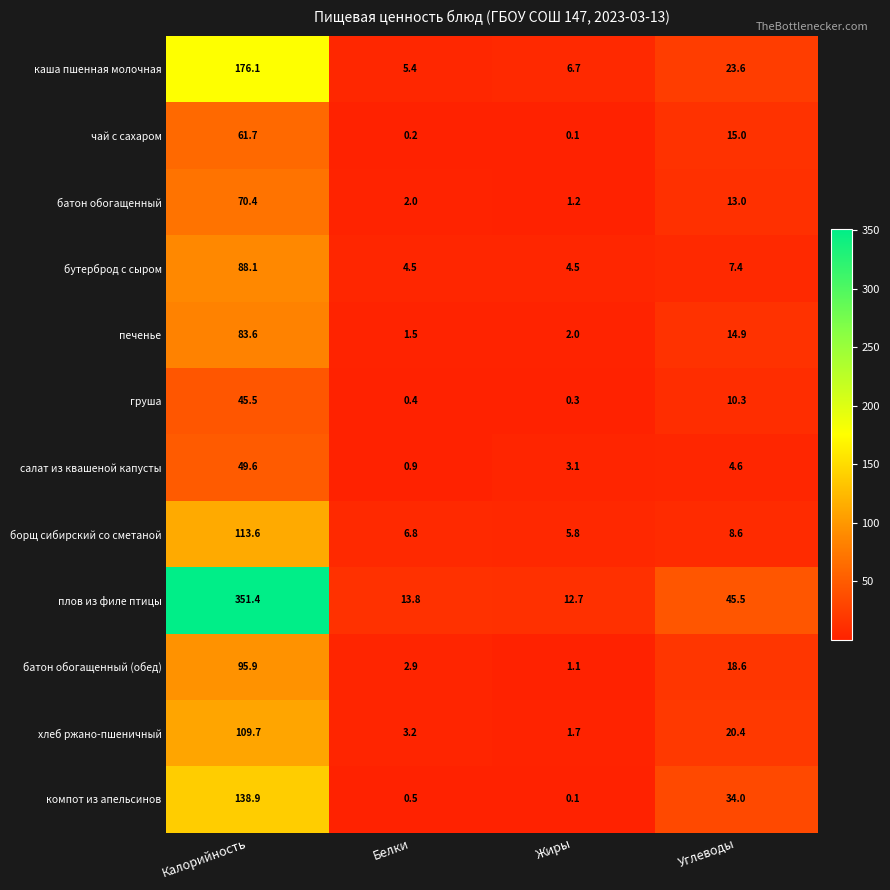

Which category has the highest value in the борщ сибирский со сметаной series?

Калорийность